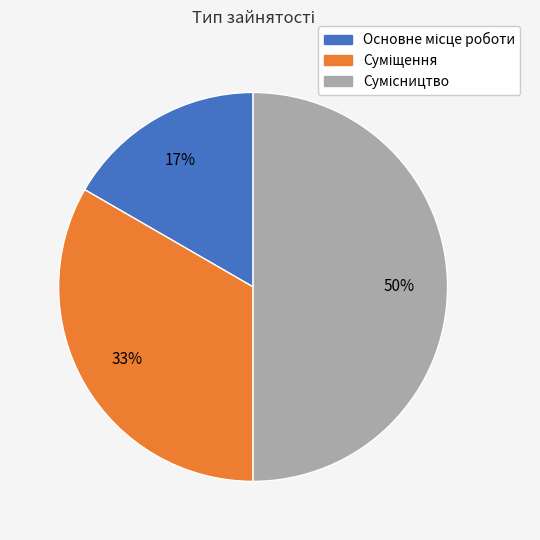

To the nearest percent, what is the average slice percentage?

33%